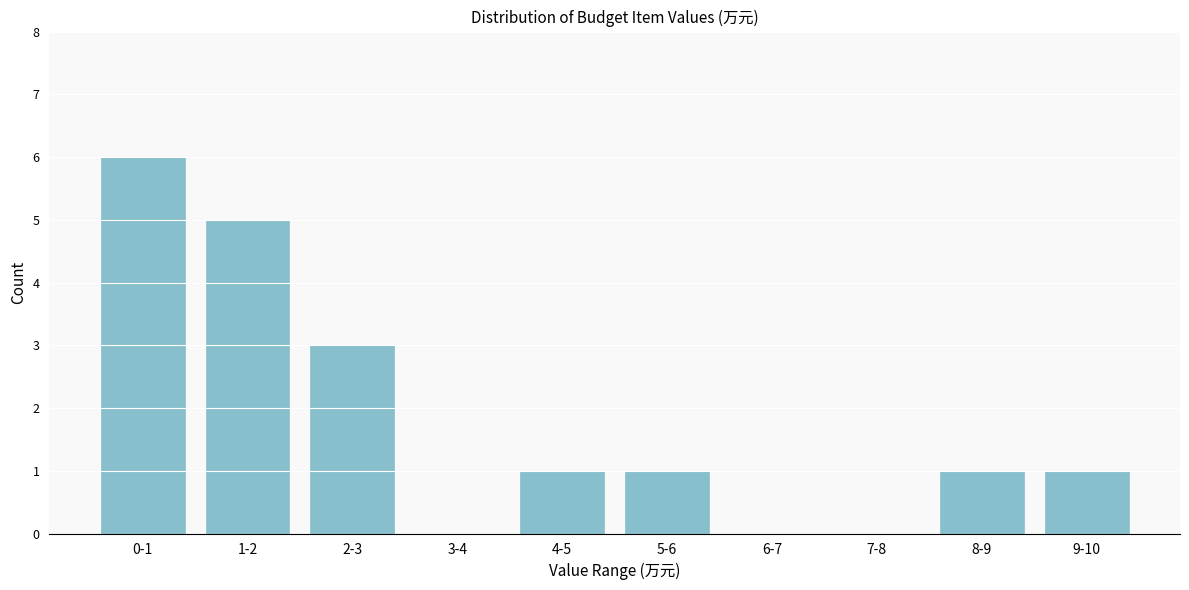

Reading left to right, list all the values displayed in this chart.

0-1=6	1-2=5	2-3=3	3-4=0	4-5=1	5-6=1	6-7=0	7-8=0	8-9=1	9-10=1